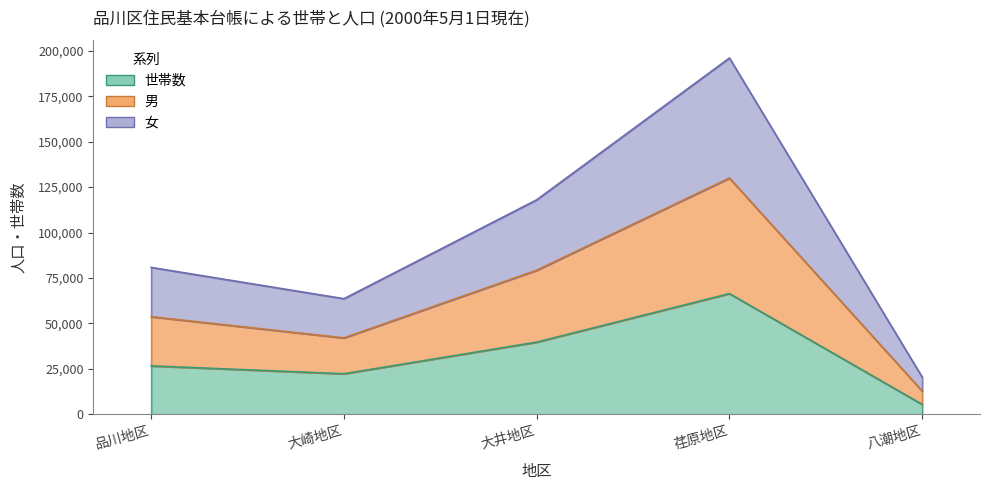

What position from the right is 八潮地区?

1